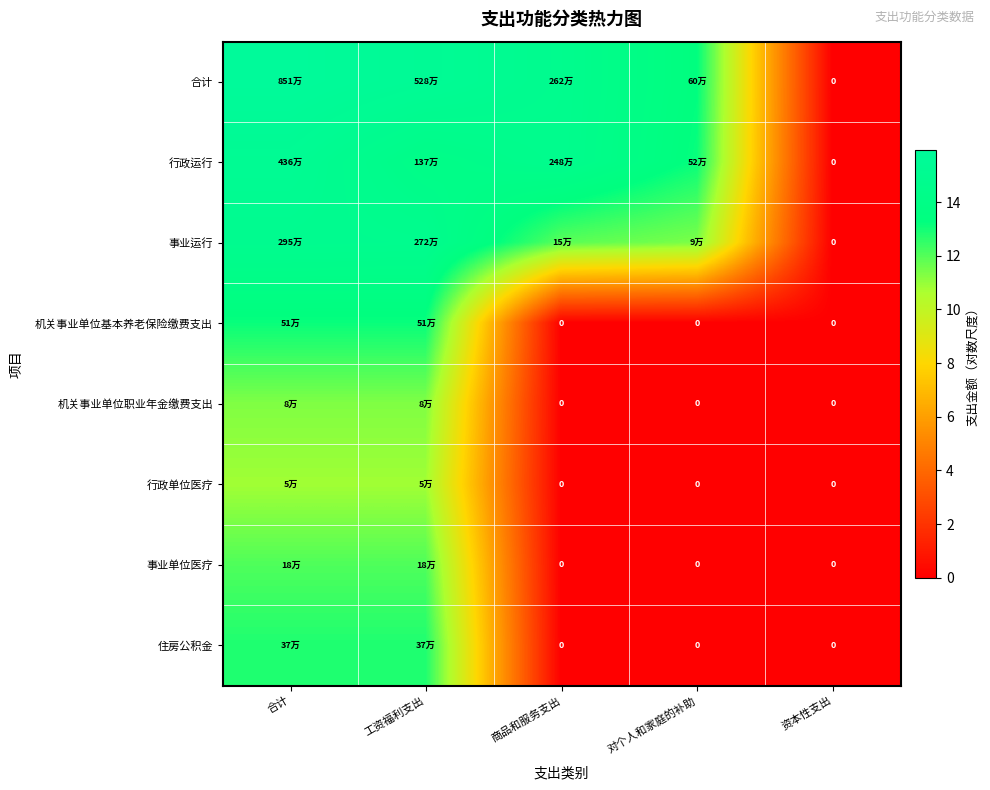

How many values in the 事业运行 series exceed 11?

4